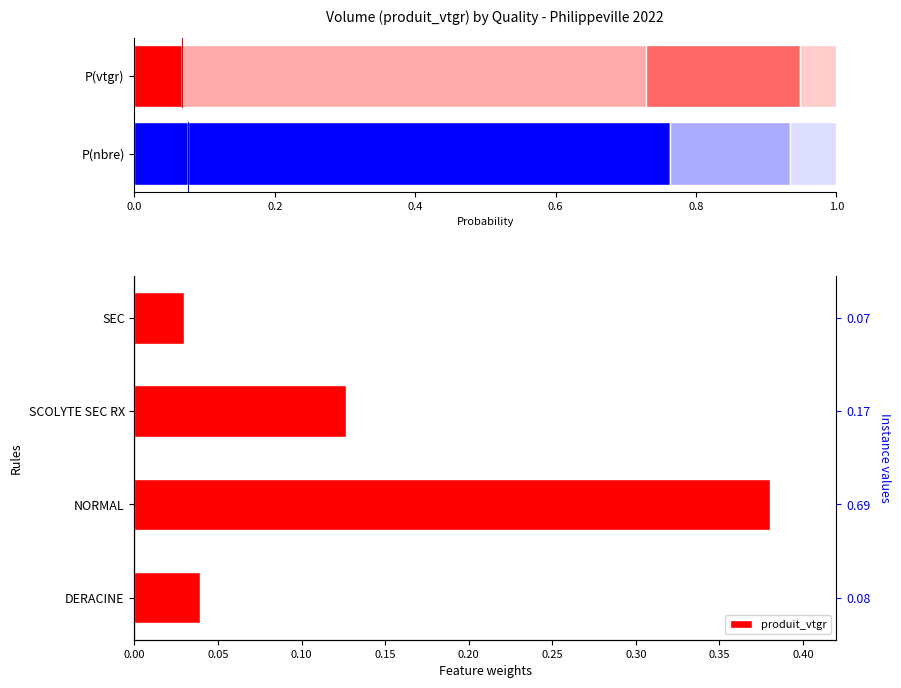

What is the difference between the values at SEC and SCOLYTE SEC RX?

0.1